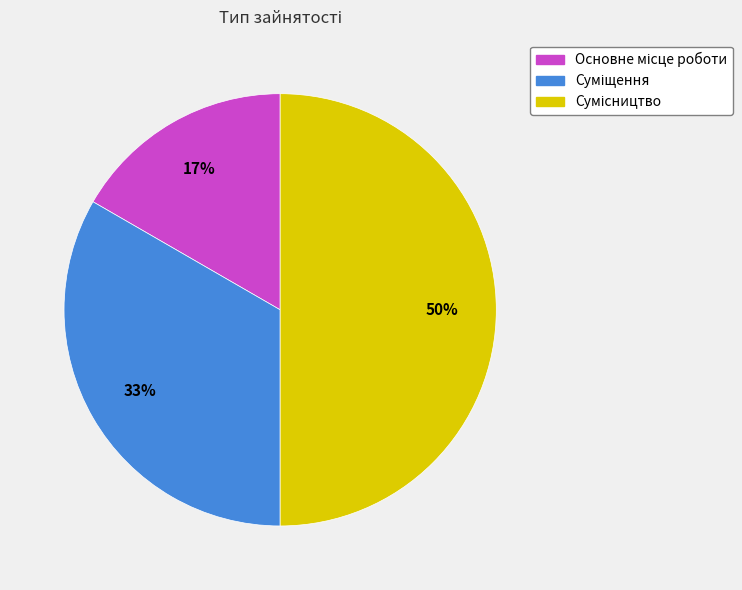

To the nearest percent, what is the difference between the largest and smallest slice percentages?

33%